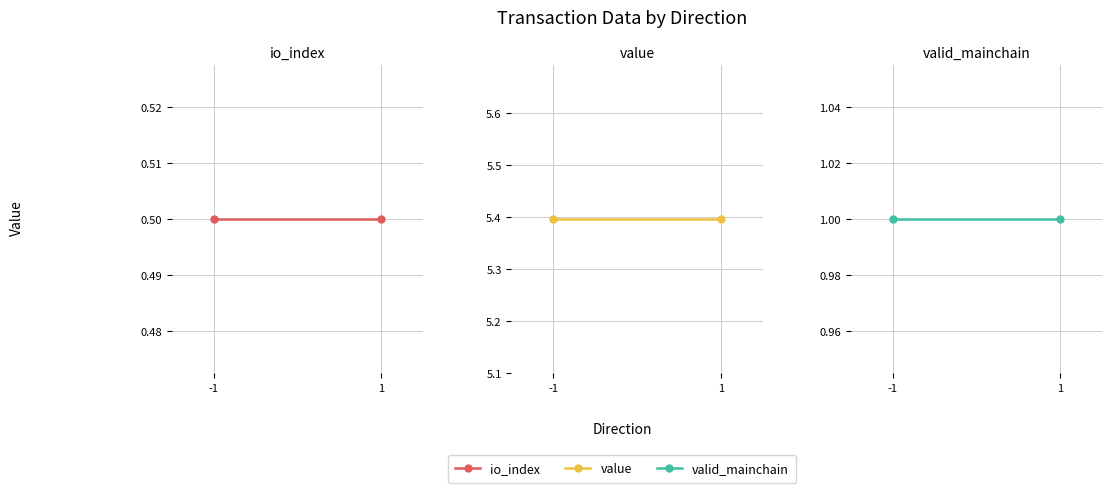

Reading left to right, extract all data points from this chart.

io_index: -1=0.5	1=0.5
value: -1=5.4	1=5.4
valid_mainchain: -1=1.0	1=1.0